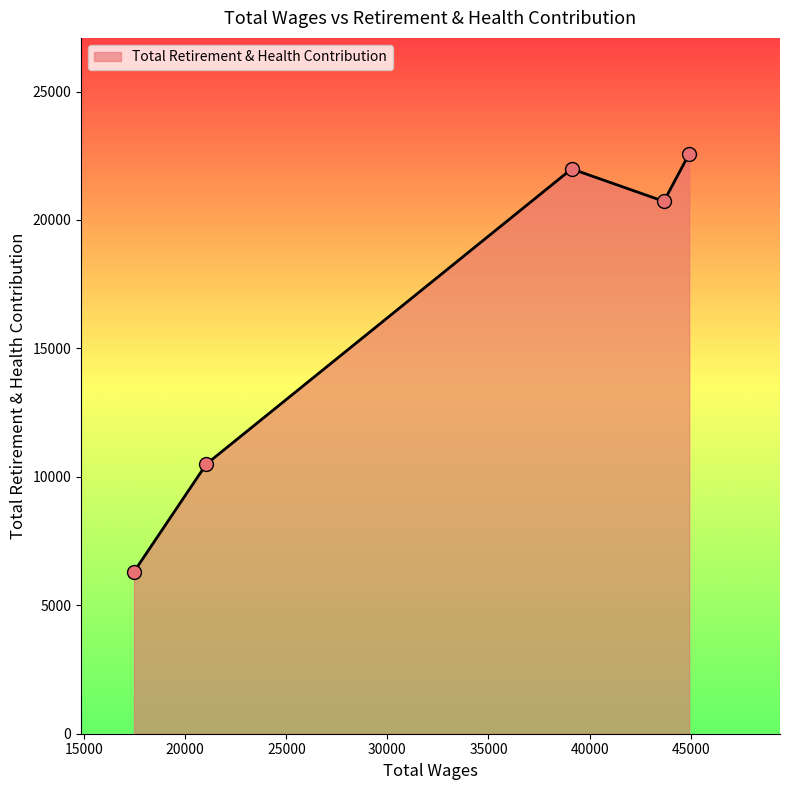

What is the sum of all values?

82087